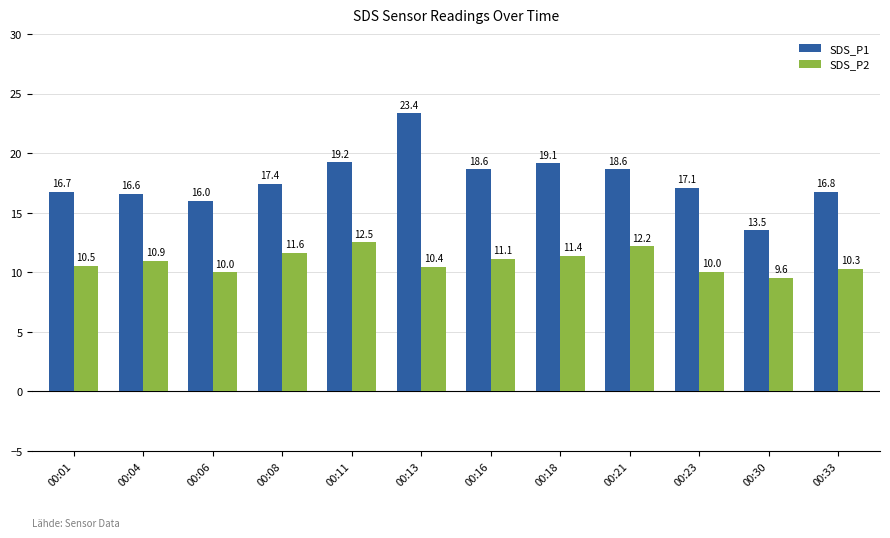

What is the total value across all series at 00:33?

27.0